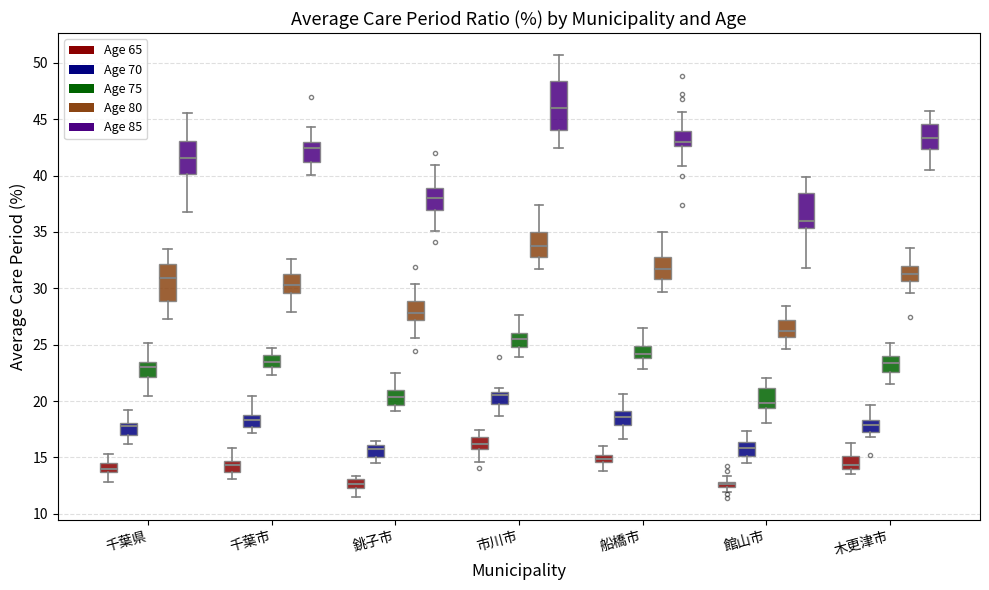

Which box is the tallest, from its lower edge to its upper edge?

市川市 (Age 85)